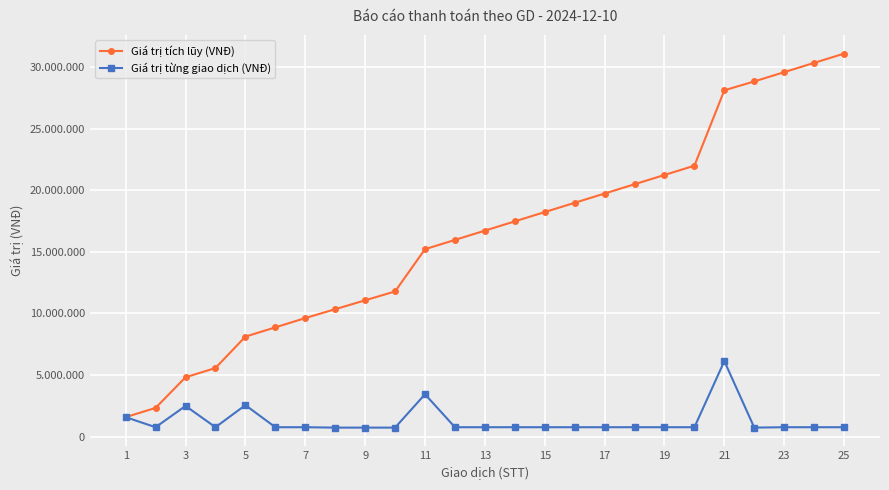

Which series has the widest spread of values?

Giá trị tích lũy (VNĐ)